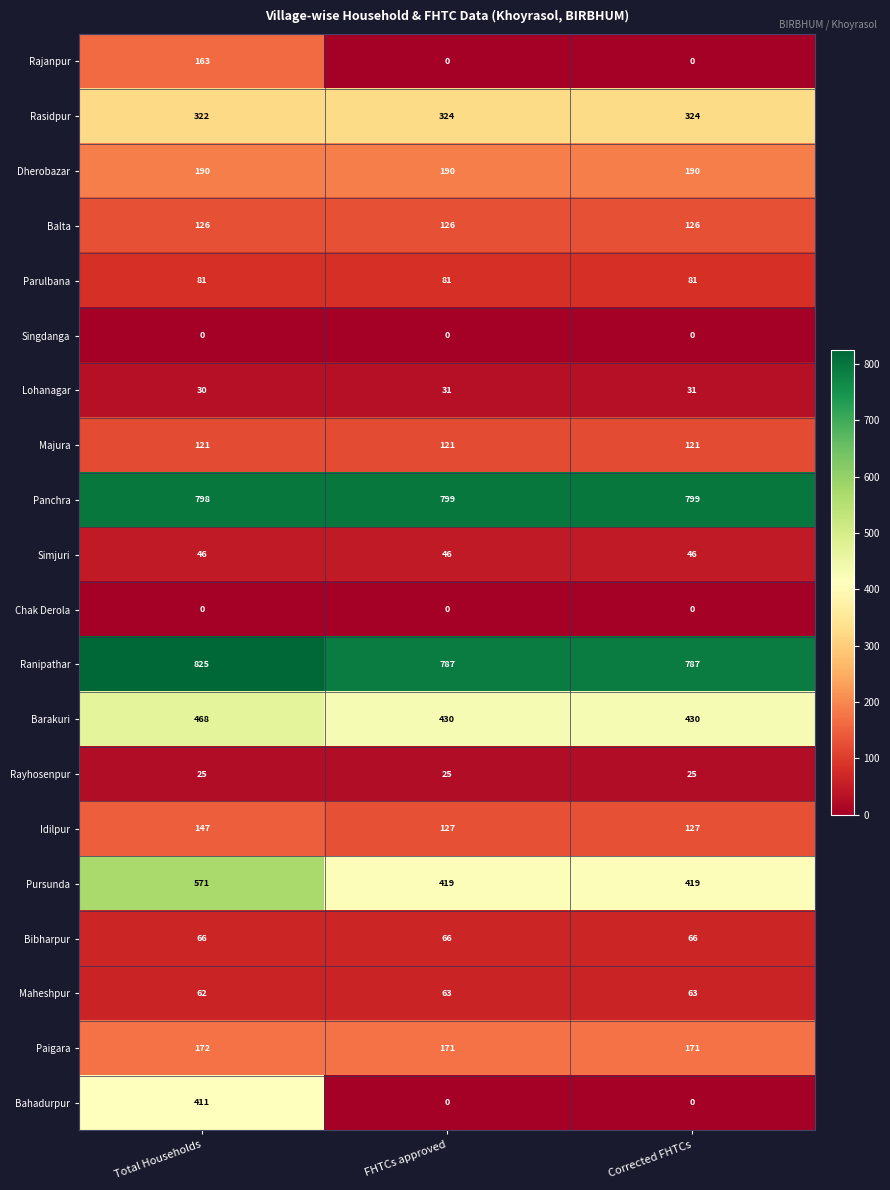

Which series has the largest range (max minus min)?

Bahadurpur